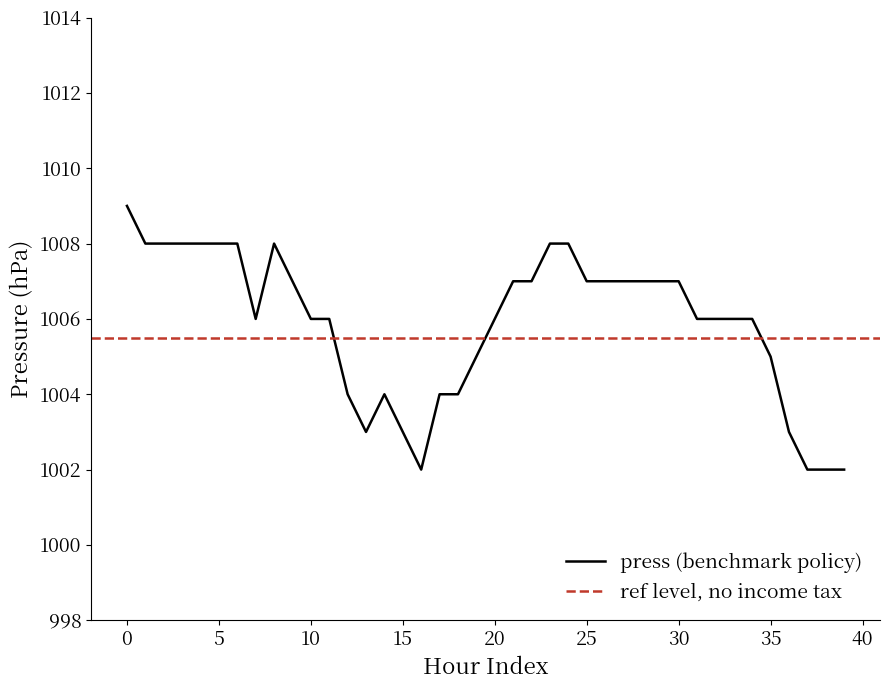

What is the maximum value for press (benchmark policy)?

1009